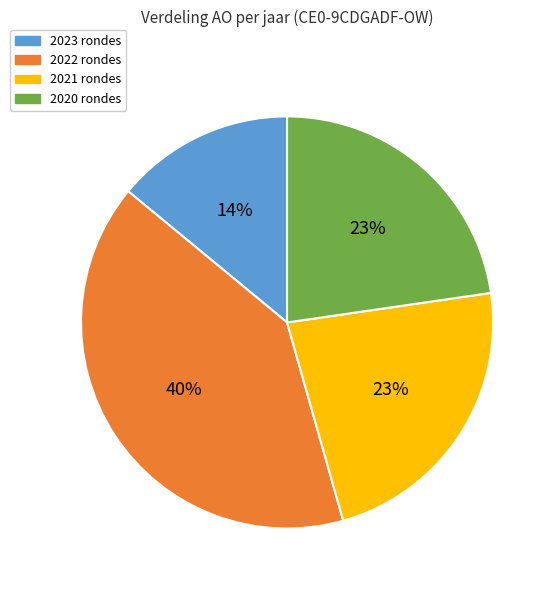

Which has a higher value, 2022 rondes or 2021 rondes?

2022 rondes